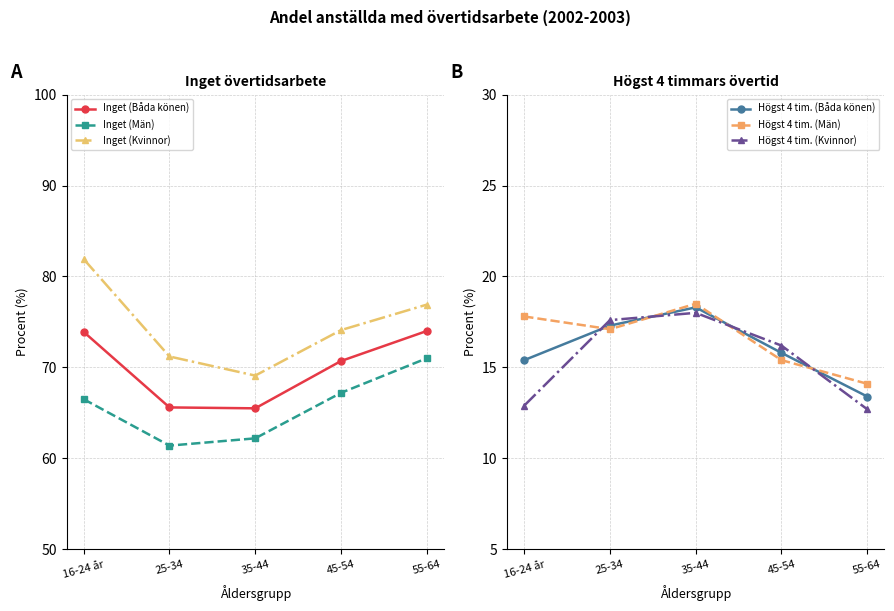

How many data points in Inget (Båda könen) are above 70?

3